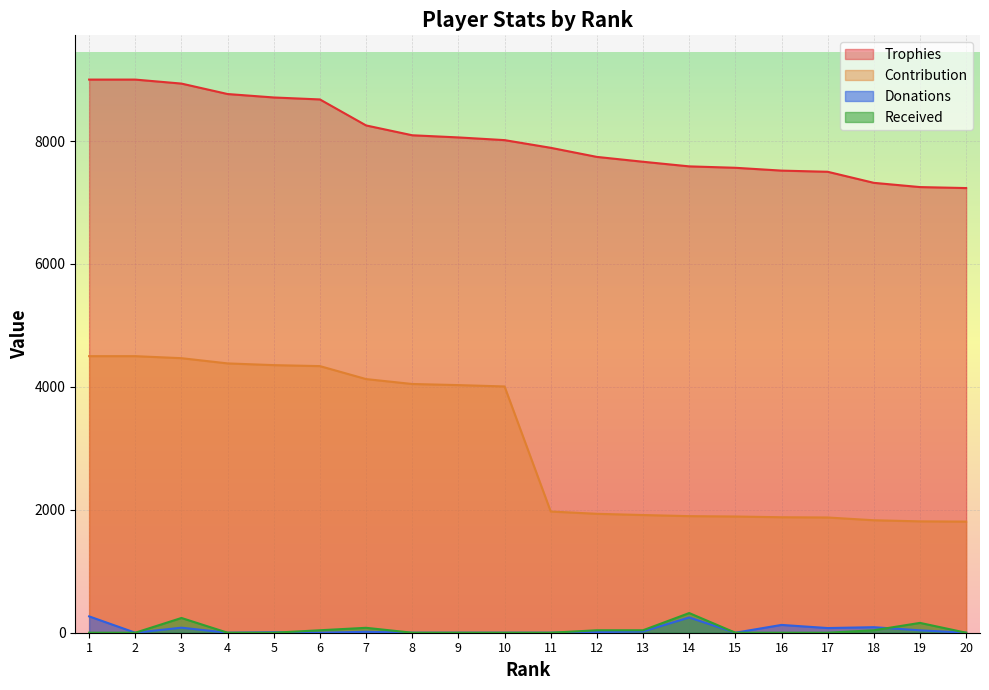

How many data points in Contribution are above 4007?

9